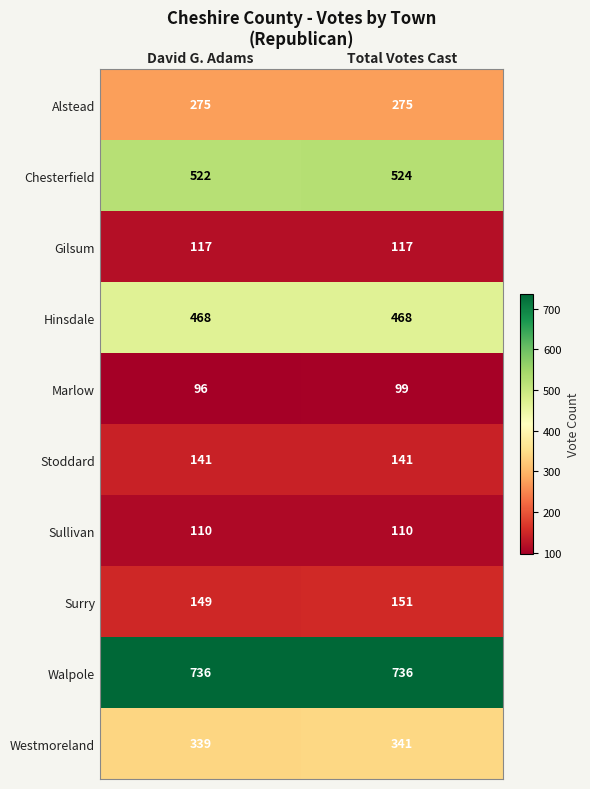

Reading right to left, what are all the values shown in this chart?

Alstead: 275	275
Chesterfield: 524	522
Gilsum: 117	117
Hinsdale: 468	468
Marlow: 99	96
Stoddard: 141	141
Sullivan: 110	110
Surry: 151	149
Walpole: 736	736
Westmoreland: 341	339